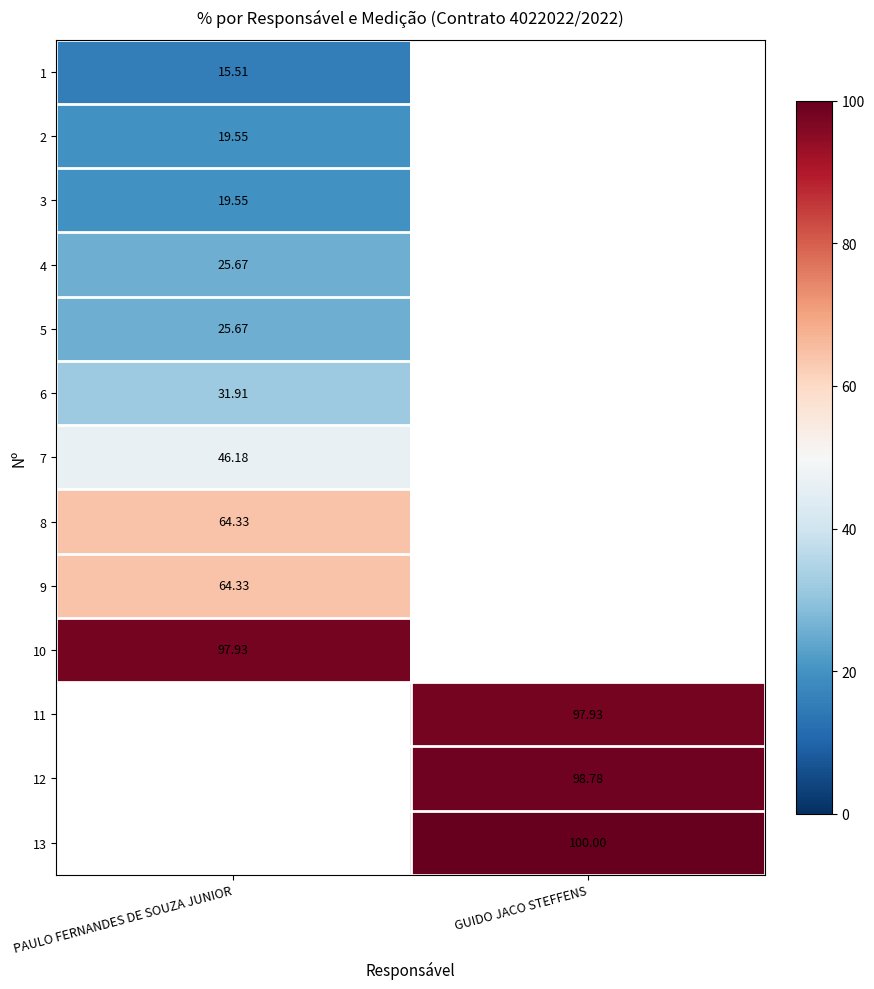

Where is 1 nearest to the value 15?

PAULO FERNANDES DE SOUZA JUNIOR